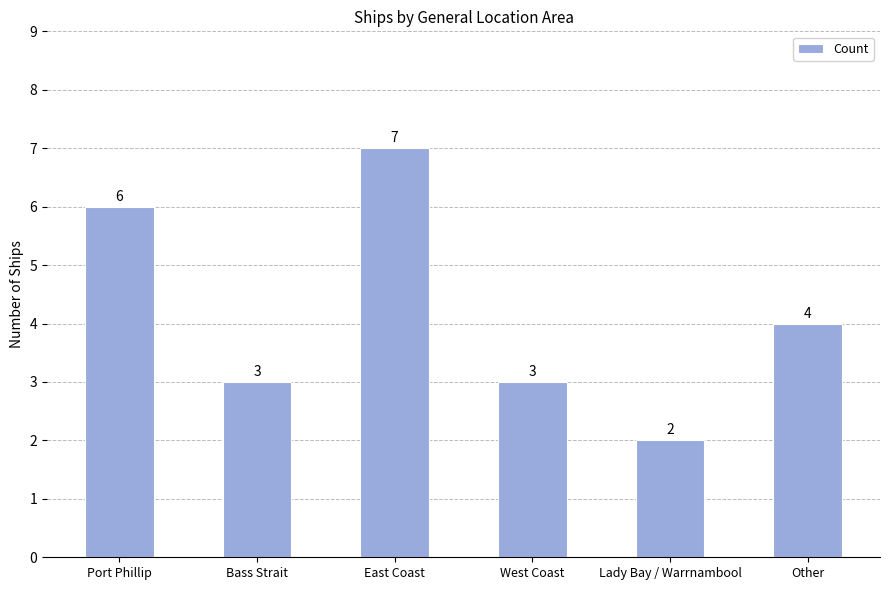

What is the maximum value shown in the chart?

7